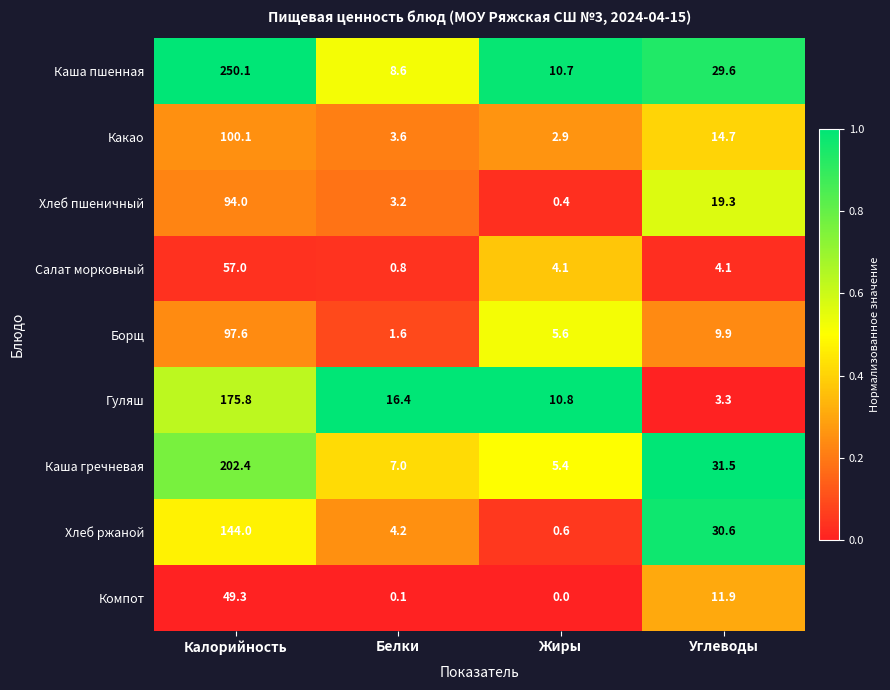

What is the total value across all series at Калорийность?

1170.3